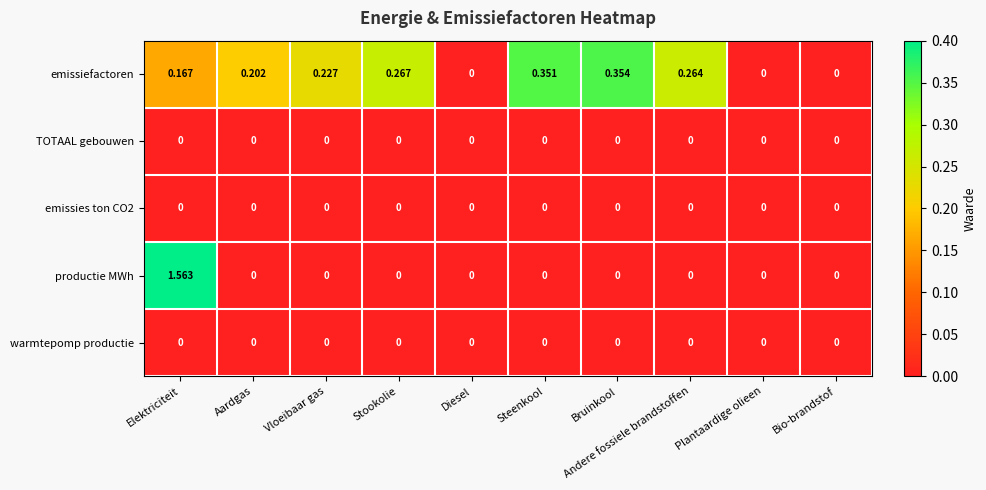

Between Elektriciteit and Aardgas, which series saw the biggest shift?

productie MWh